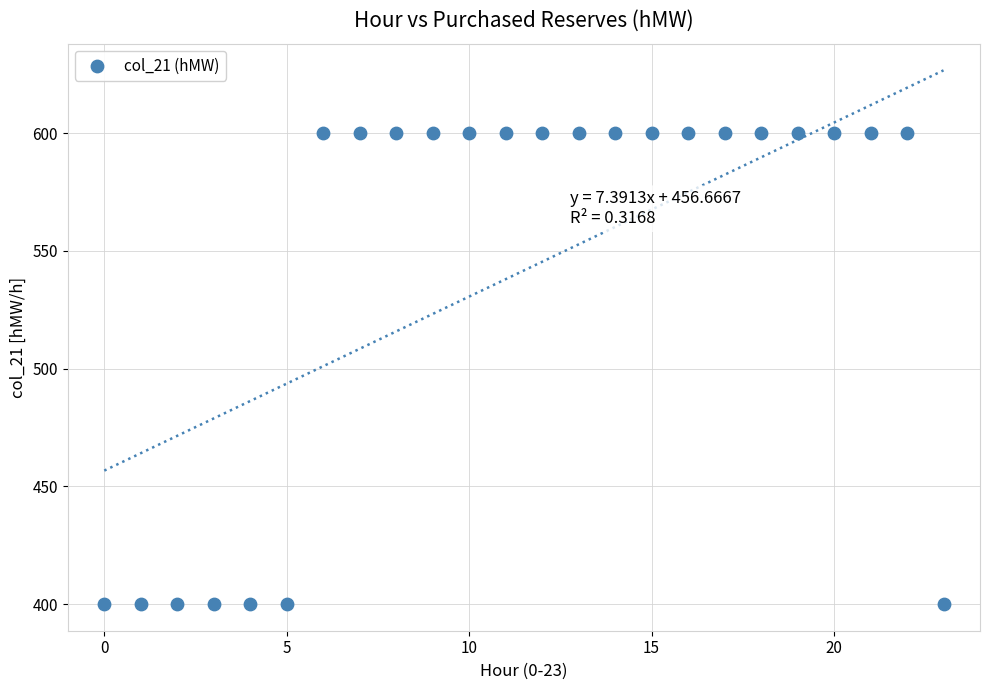

How many points are shown in the scatter plot?

24